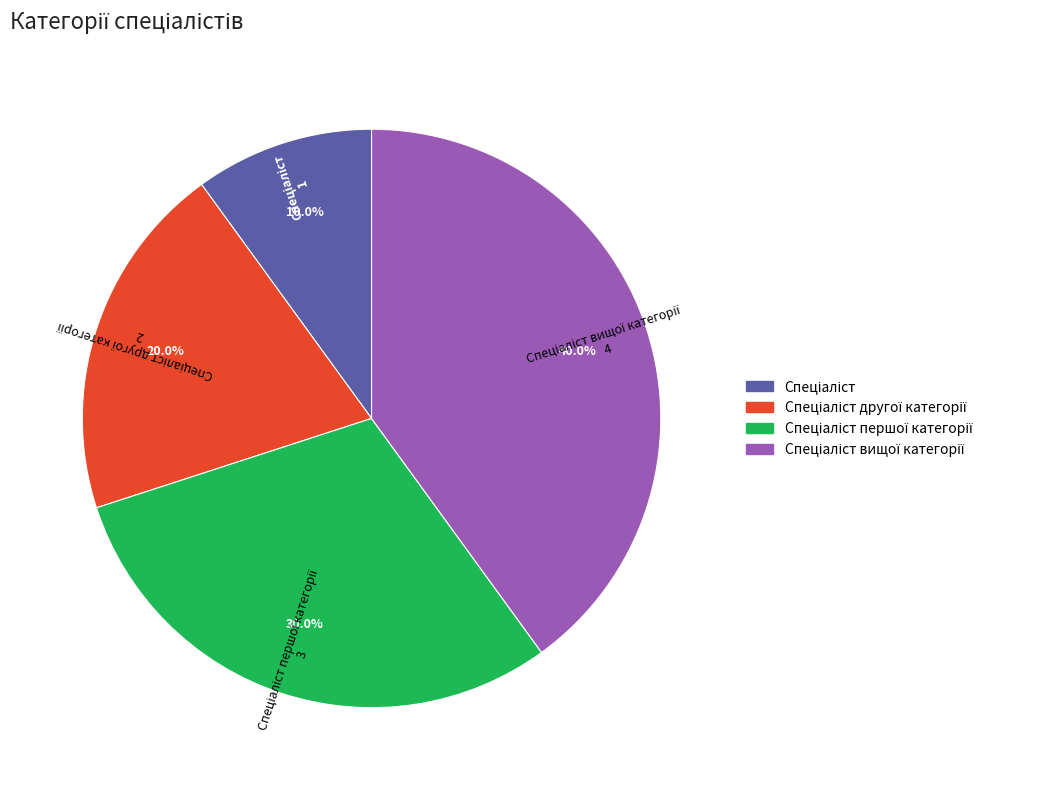

Does any single category account for the majority?

No